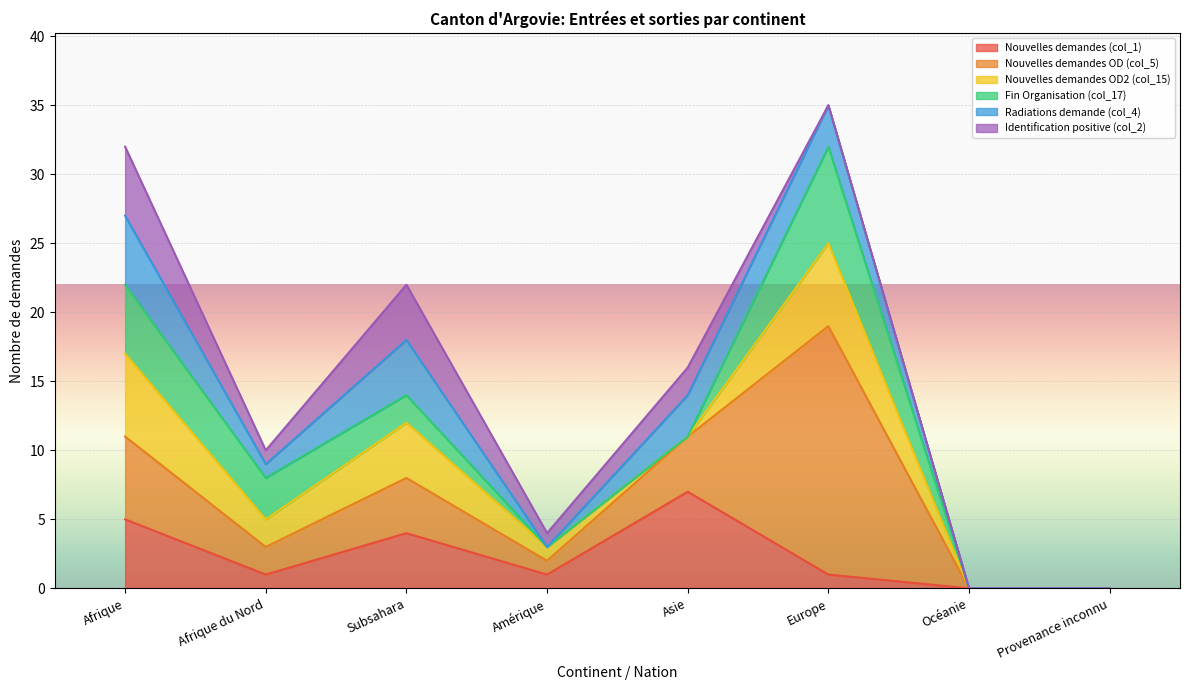

At how many categories does at least one series exceed 12?

1